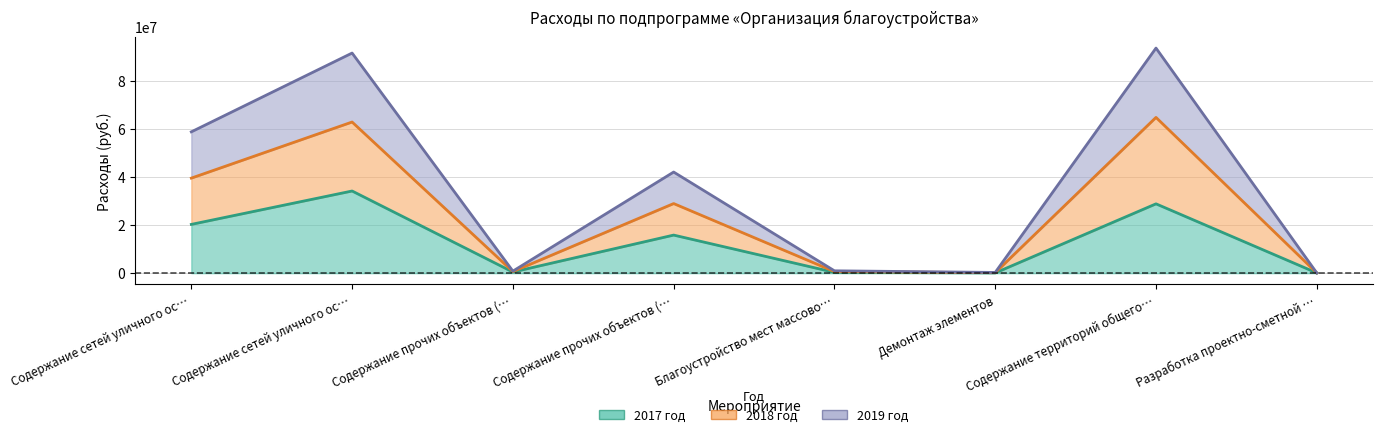

Where is the first local minimum for 2018 год?

Содержание прочих объектов (…